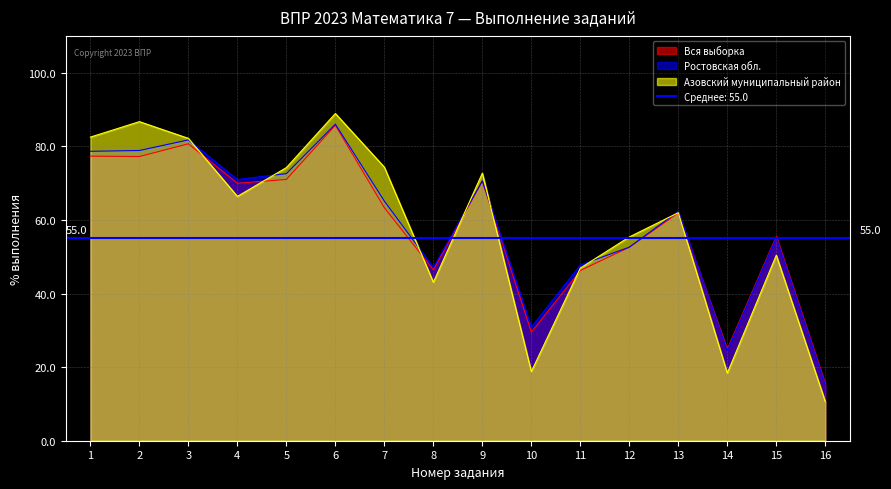

Which series has the largest range (max minus min)?

Азовский муниципальный район